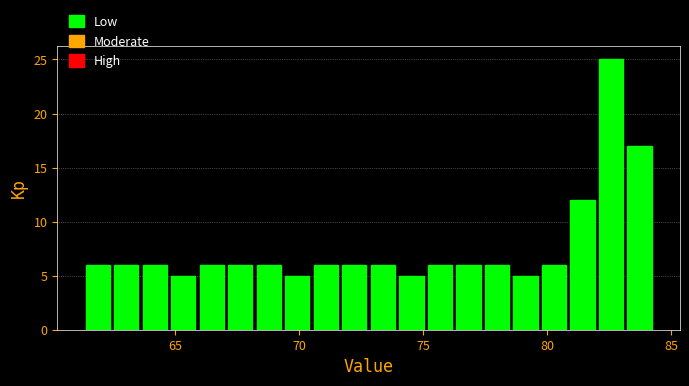

Around what value on the x-axis is the tallest bar? Give the approximate position of its centre, as read against the axis.

82.5